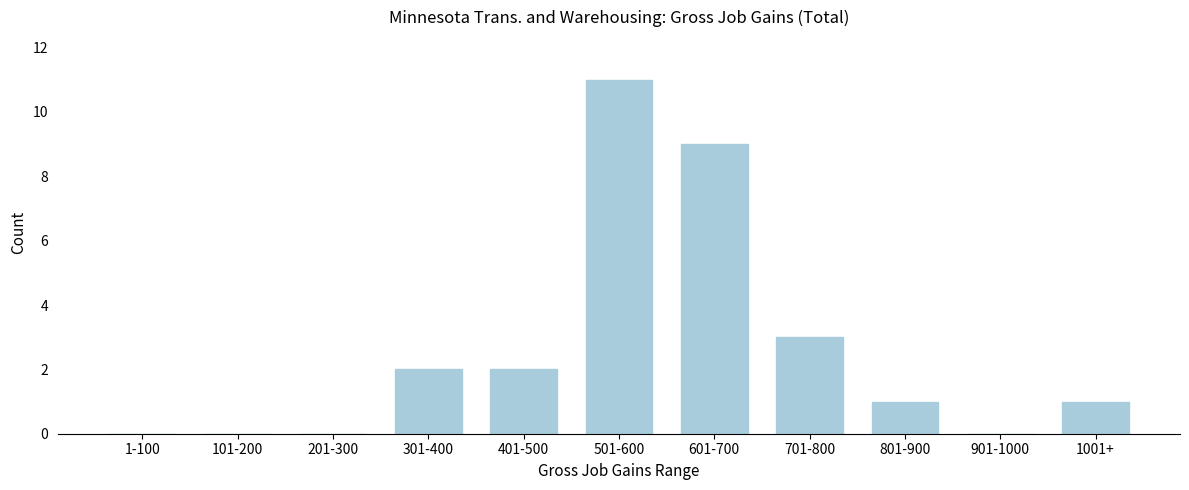

Reading left to right, what are all the values shown in this chart?

1-100=0	101-200=0	201-300=0	301-400=2	401-500=2	501-600=11	601-700=9	701-800=3	801-900=1	901-1000=0	1001+=1